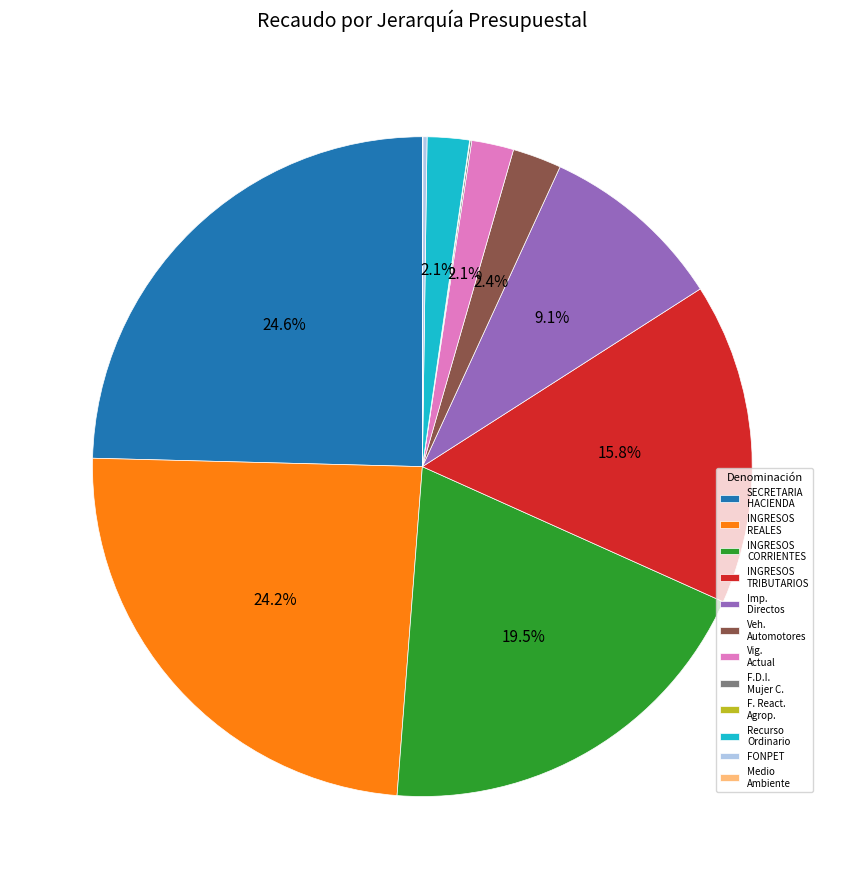

Which has a higher value, Veh. Automotores or INGRESOS REALES?

INGRESOS REALES